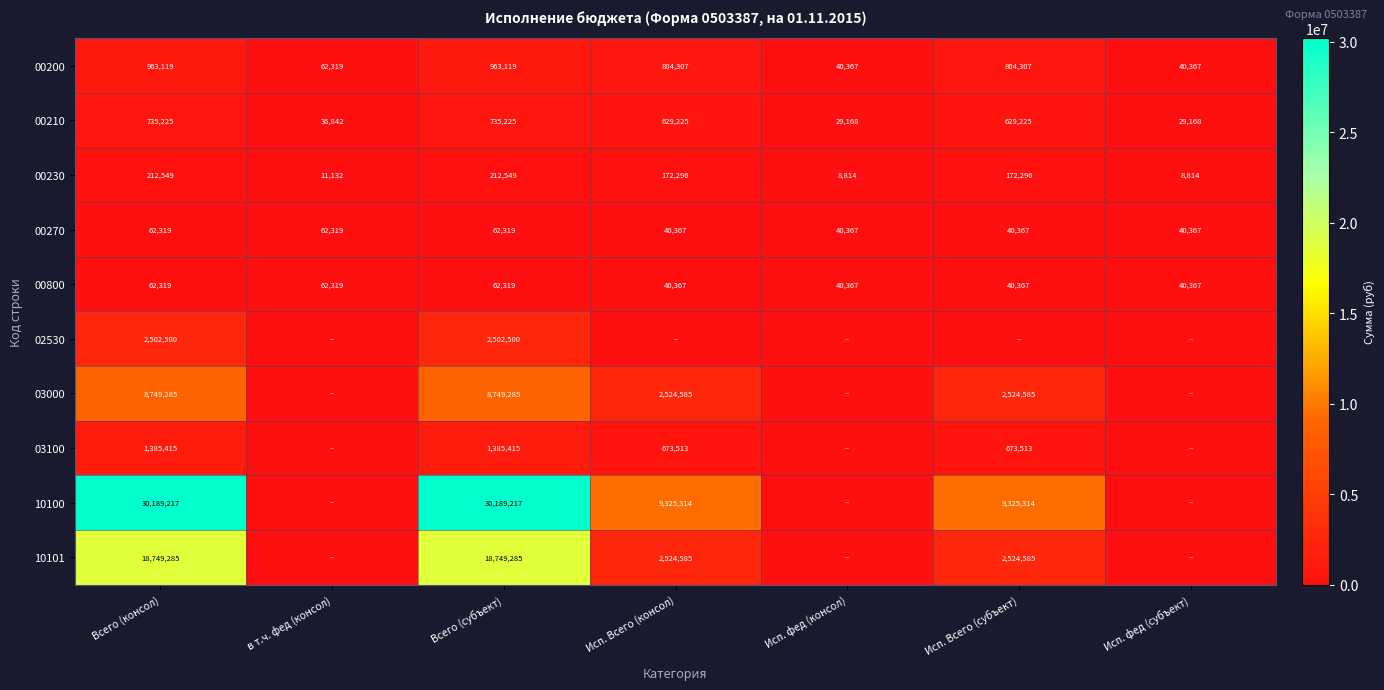

How many values in the 00200 series are below 804307?

3